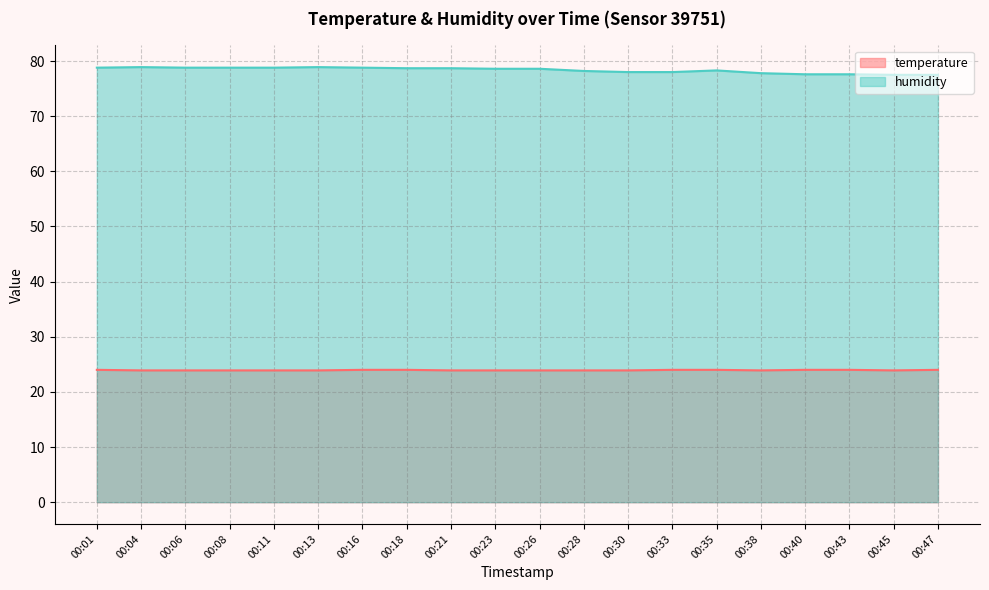

At which label is temperature closest to 23?

00:04